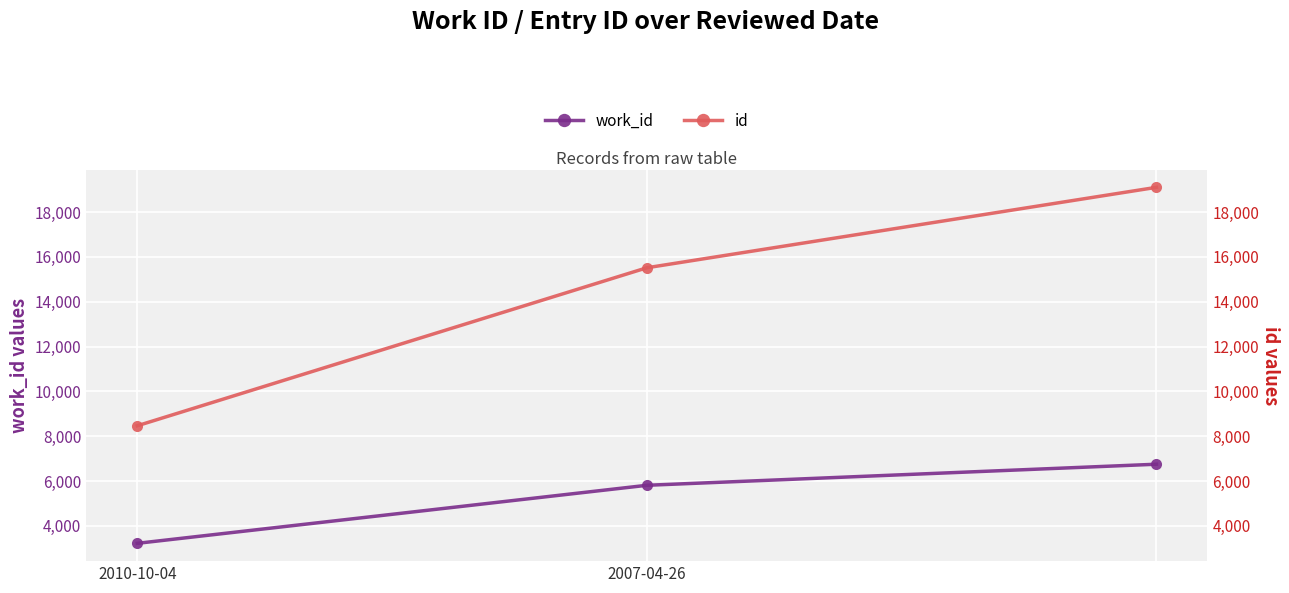

Between 2007-04-26 and 2010-10-04, which is larger?

2007-04-26